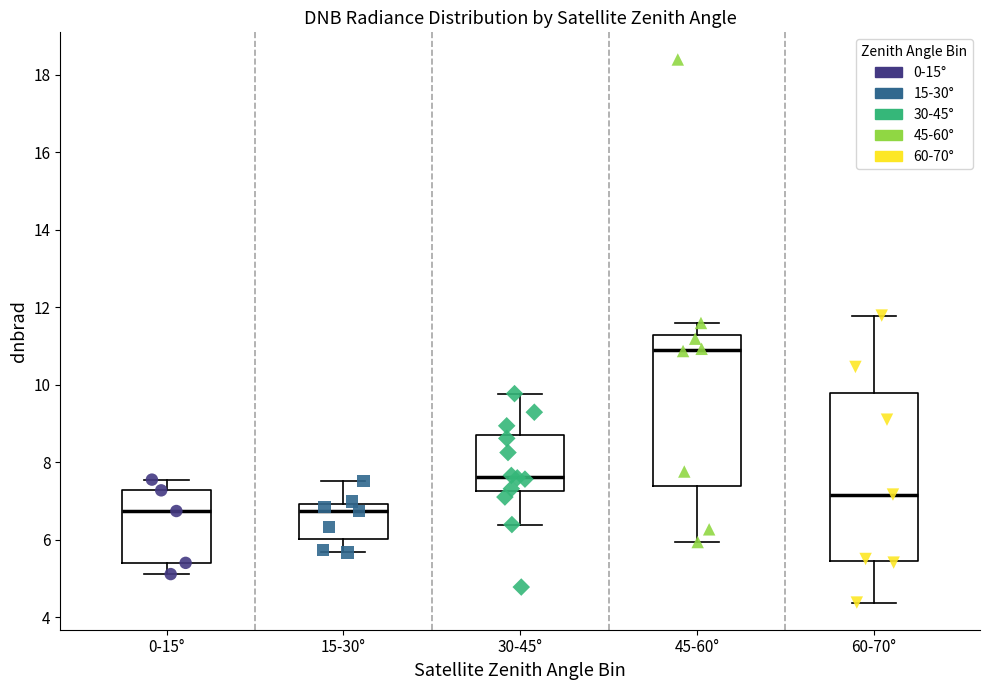

Reading left to right, read every box against the y-axis: the position of its median line, the range the box covers, and the ends of its whiskers. The values are not printed on the chart, so give them approximately, as read against the axis.

0-15°: median 6.8, box 5.4 to 7.2, whiskers 5.2 to 7.6
15-30°: median 6.8, box 6.0 to 7.0, whiskers 5.6 to 7.6
30-45°: median 7.6, box 7.2 to 8.6, whiskers 6.4 to 9.8
45-60°: median 10.8, box 7.4 to 11.2, whiskers 6.0 to 11.6
60-70°: median 7.2, box 5.4 to 9.8, whiskers 4.4 to 11.8